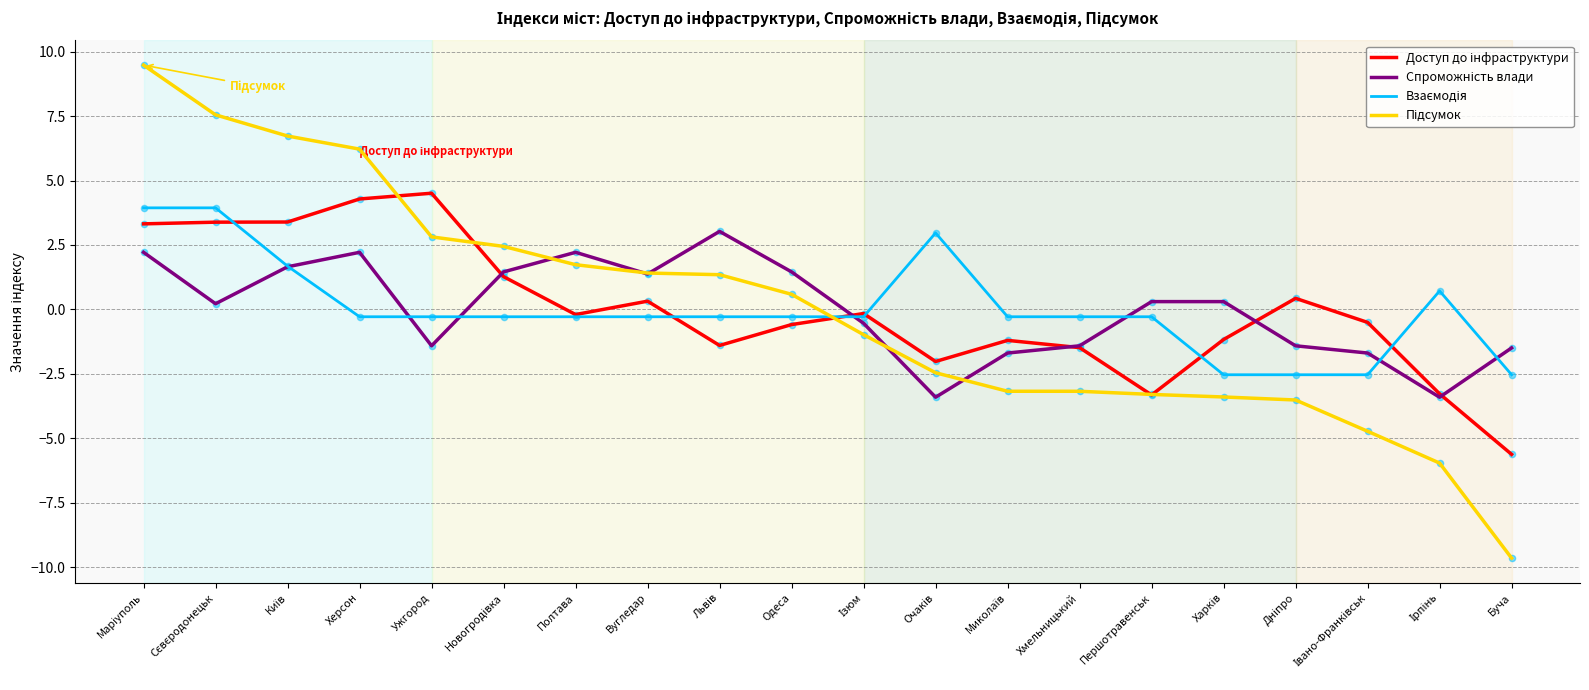

Which category has the lowest value across all series?

Буча